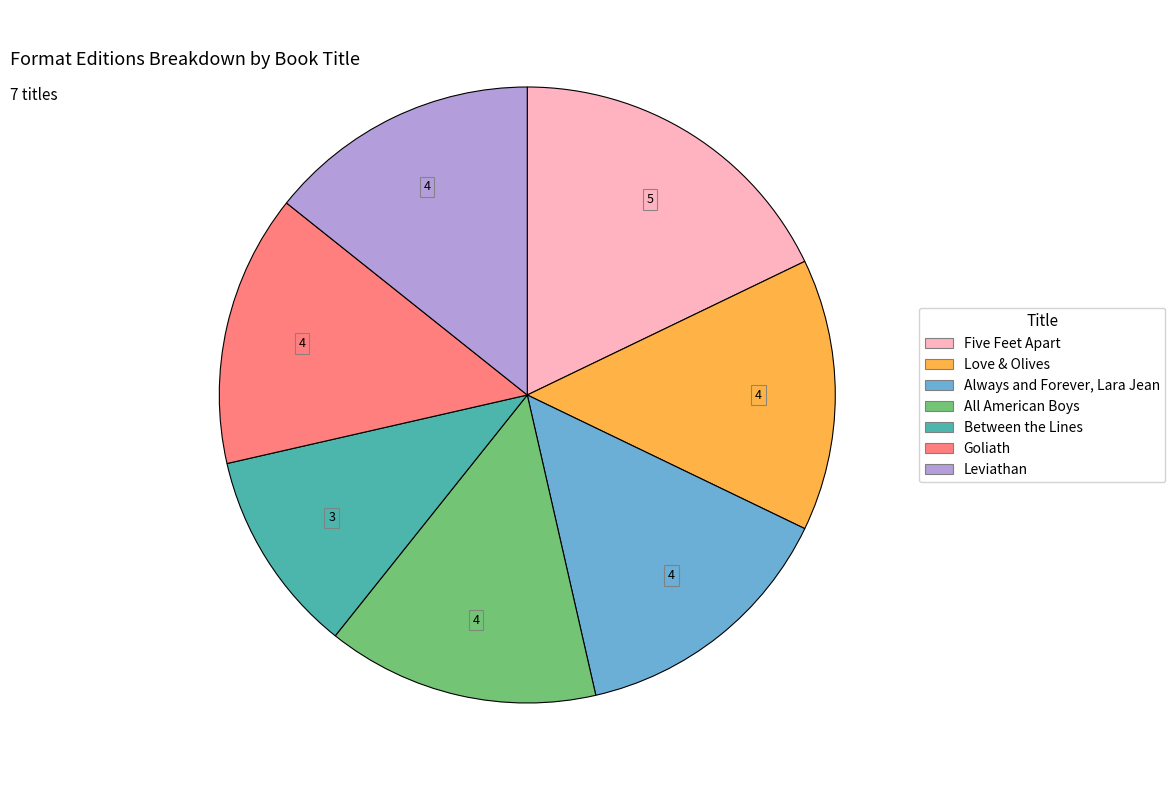

Do Always and Forever, Lara Jean and Goliath together represent more than half of the pie?

No